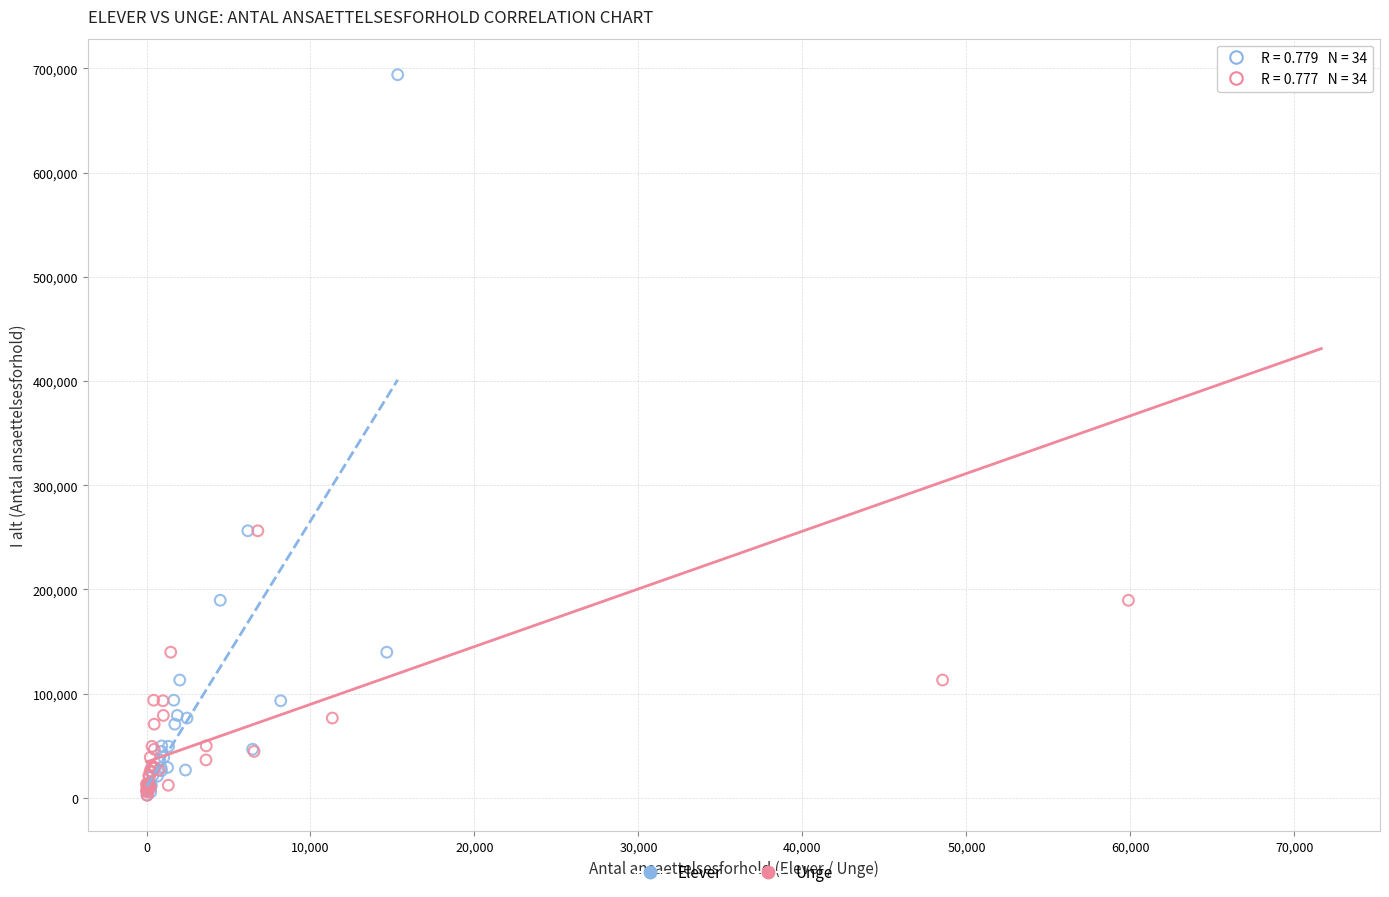

What are all the series names shown in the legend?

Elever, Unge